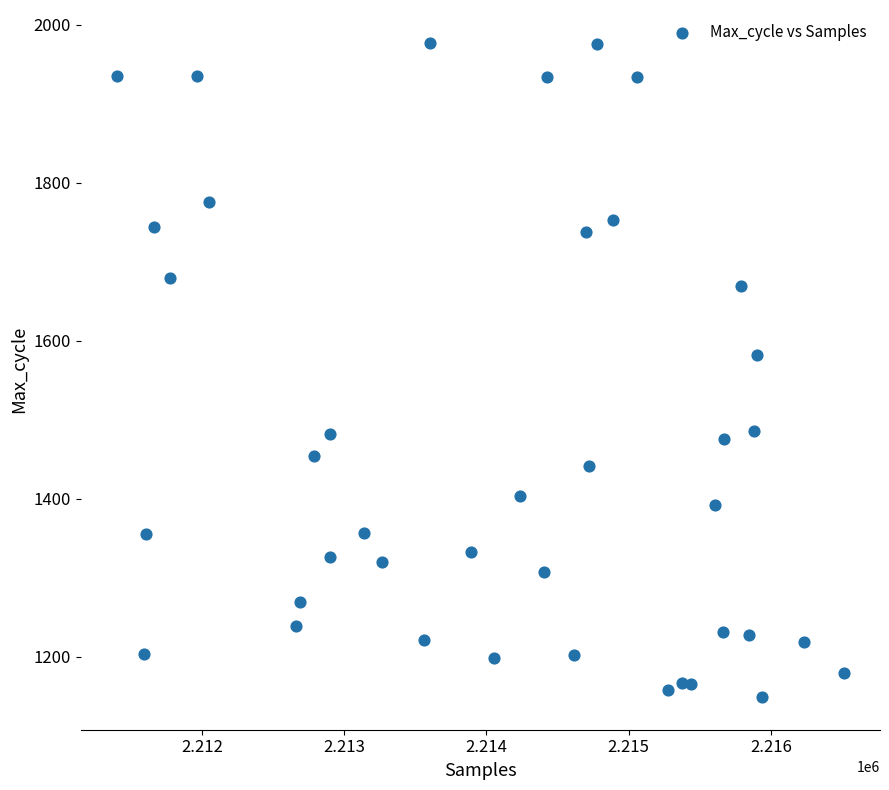

What Y value in the scatter plot is closest to 1563?

1582